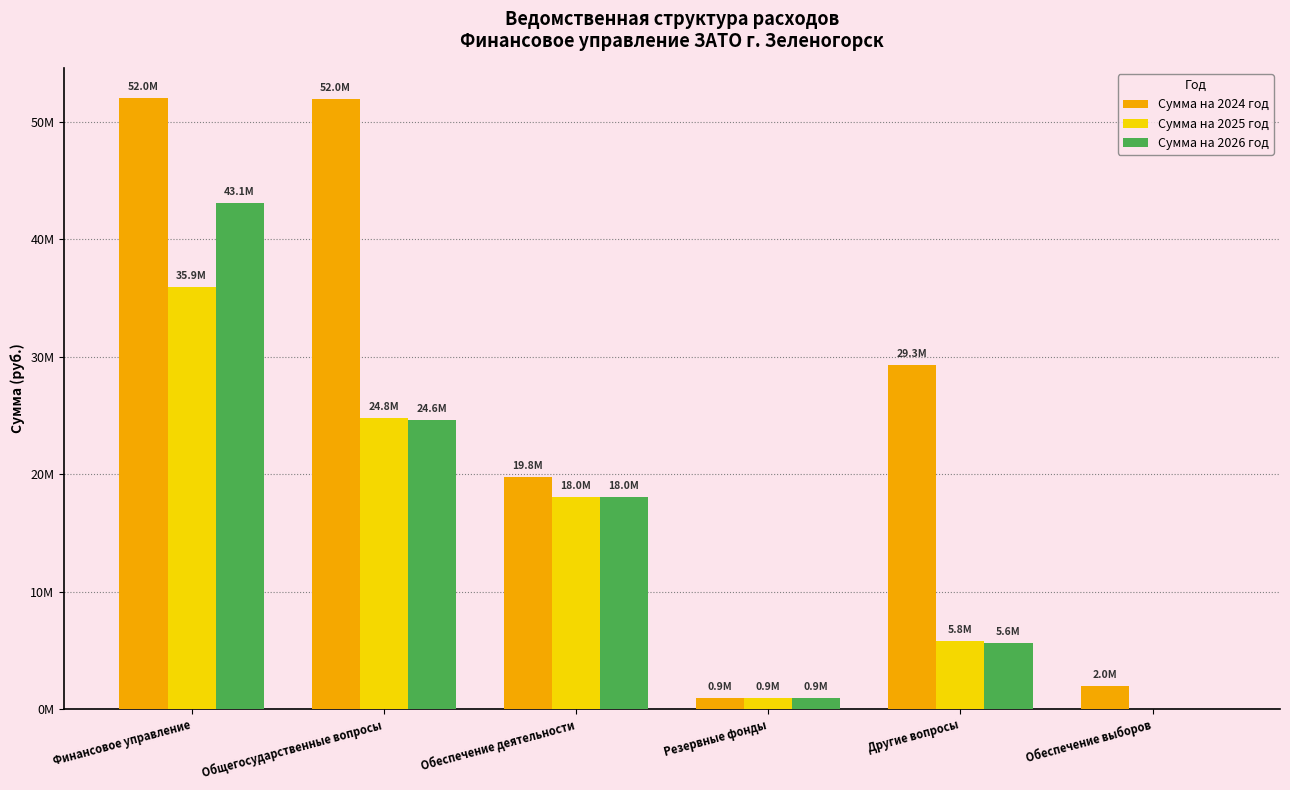

Are the bars grouped side by side (vs. stacked)?

Yes